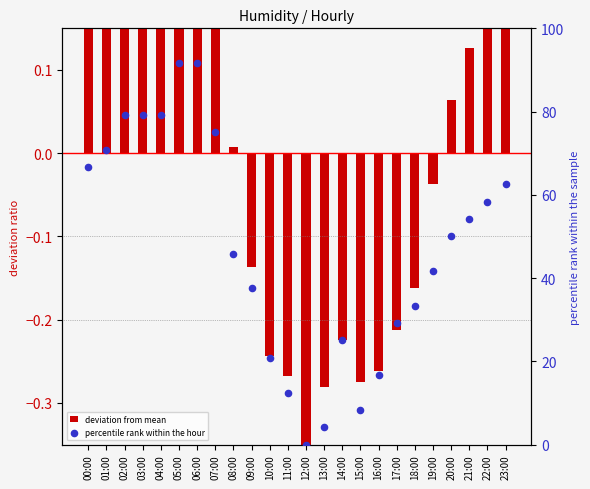

Is the value of percentile rank within the hour at 08:00 greater than the value of deviation from mean at 08:00?

Yes